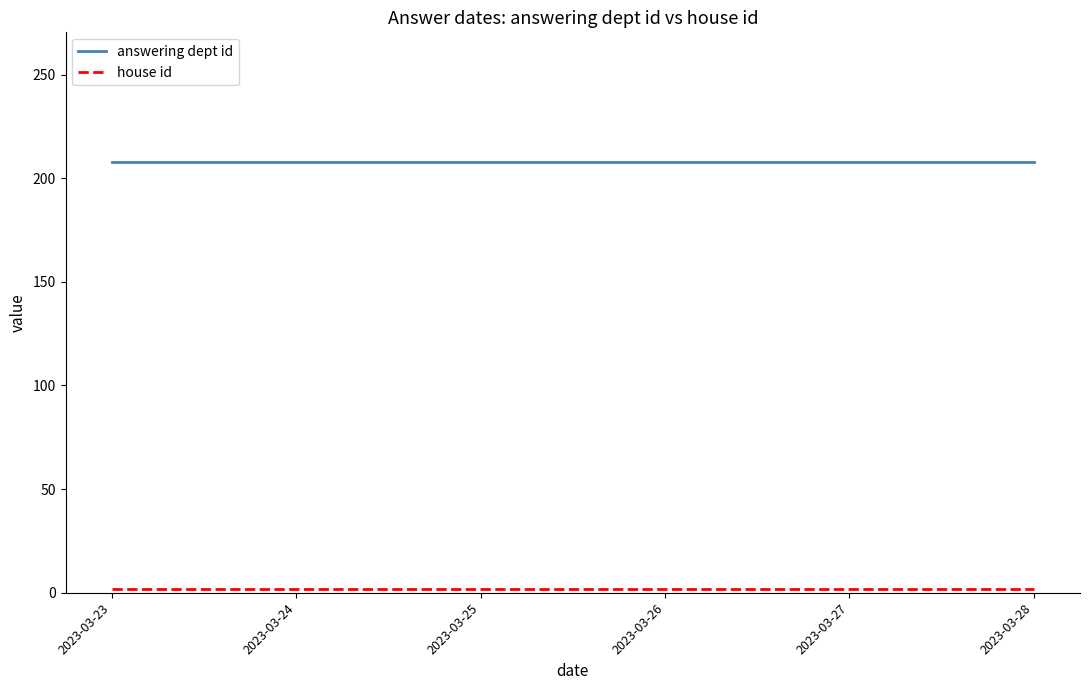

What is the maximum value for answering dept id?

208